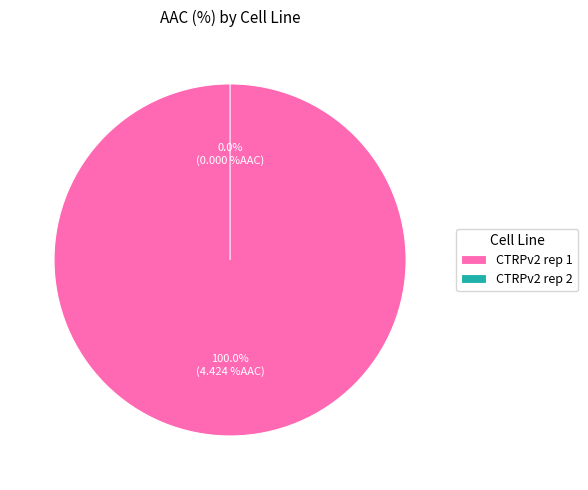

What is the smallest slice in the pie chart?

CTRPv2 rep 2